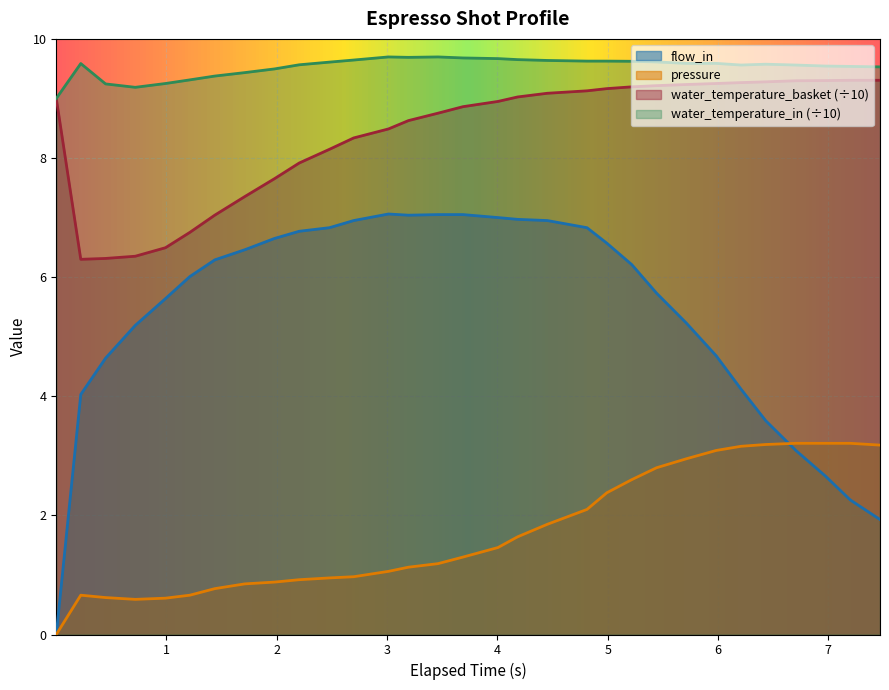

Which series has the largest range (max minus min)?

flow_in